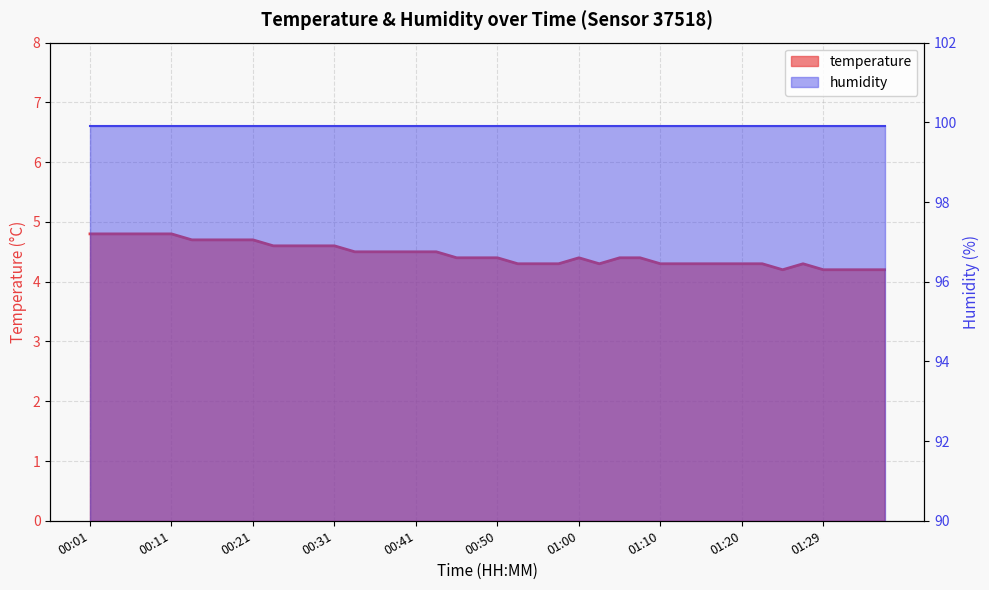

Which label corresponds to the smallest value in the chart?

01:25